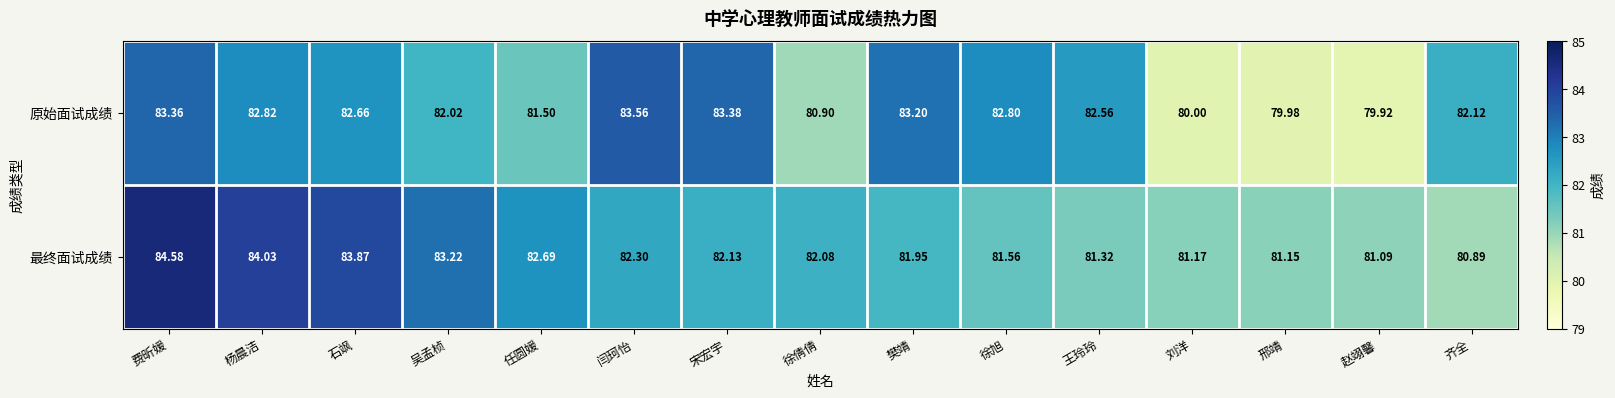

Rank the series at 费昕媛 from highest to lowest value.

最终面试成绩, 原始面试成绩